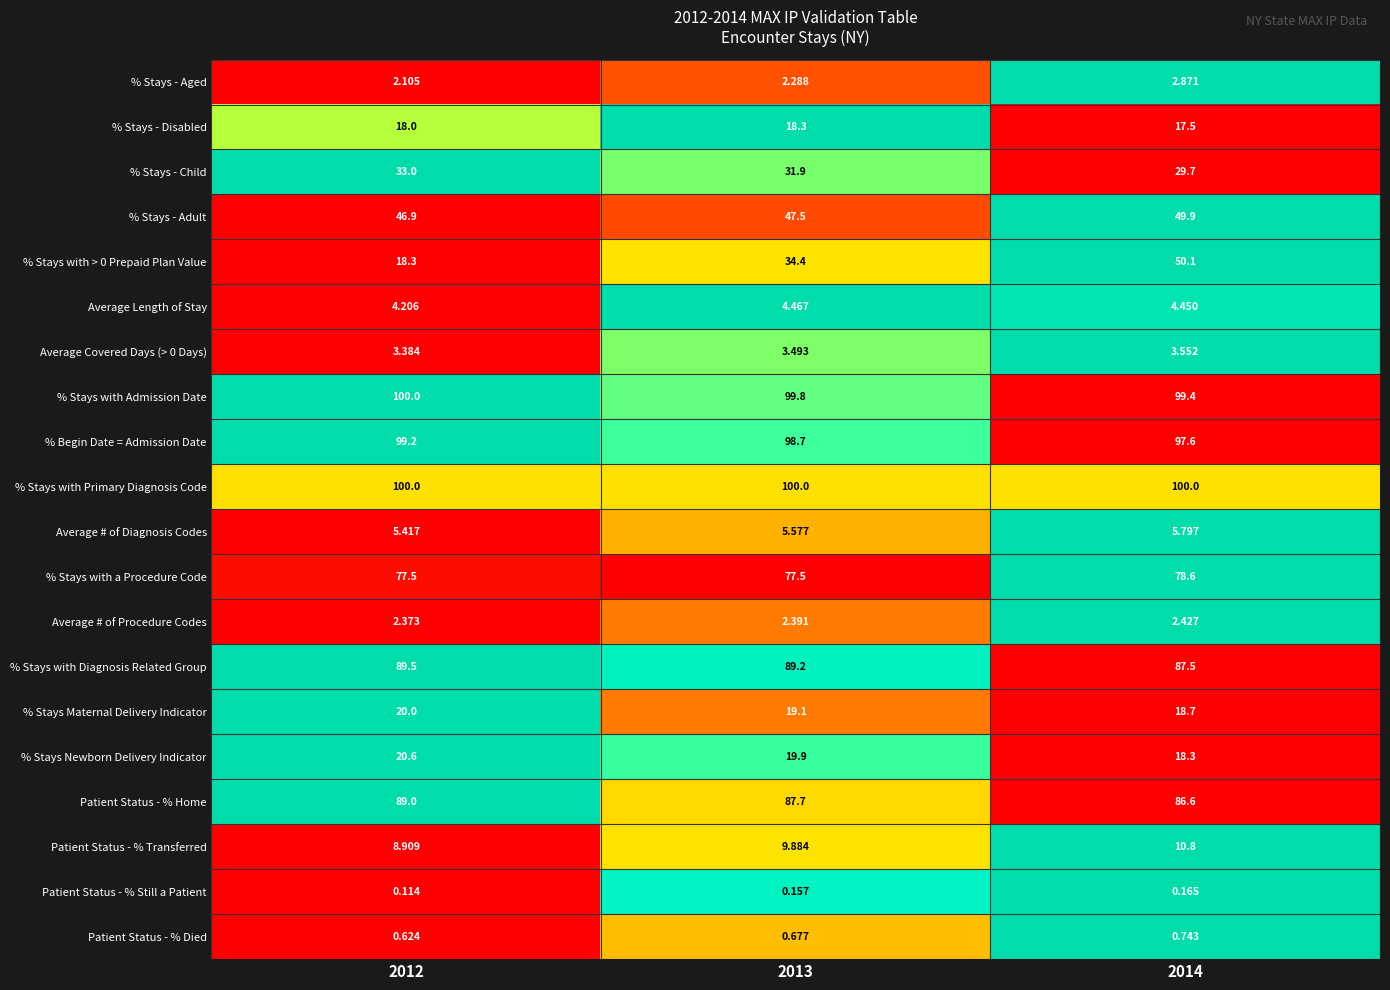

Is the value of % Stays with Diagnosis Related Group at 2012 greater than the value of % Stays - Child at 2012?

Yes